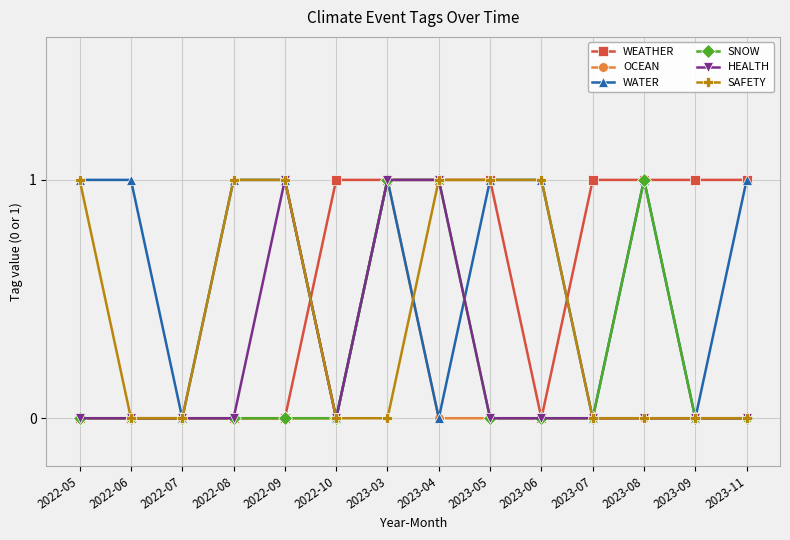

Between 2022-08 and 2022-09, which series saw the biggest shift?

HEALTH